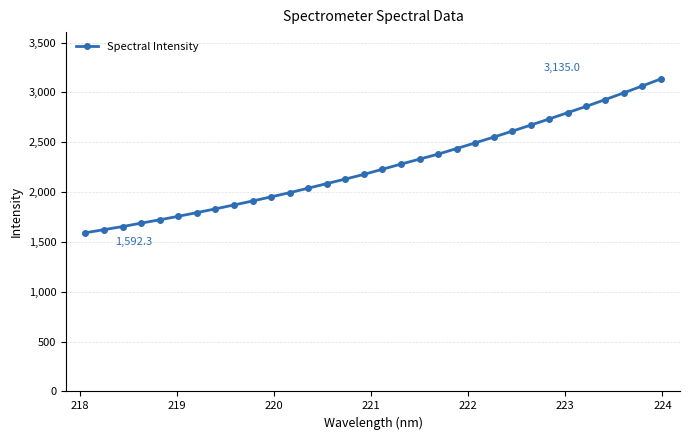

How many series are shown in this chart?

1